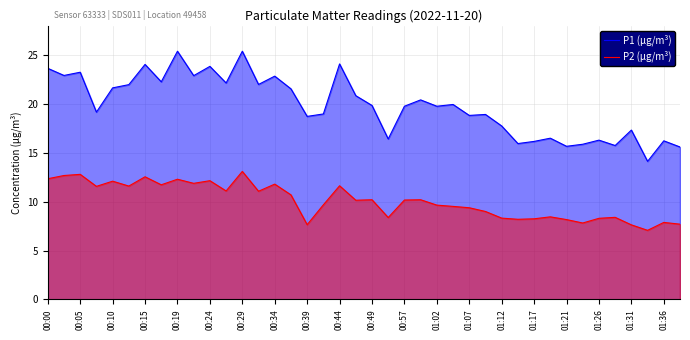

True or false: P1 (µg/m³) and P2 (µg/m³) intersect in this chart.

False